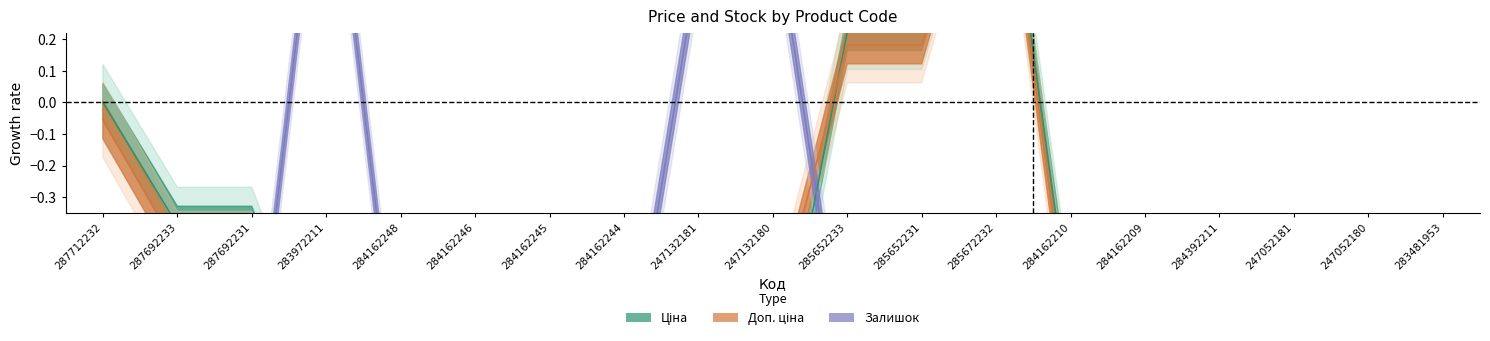

Does the chart have visible grid lines?

No